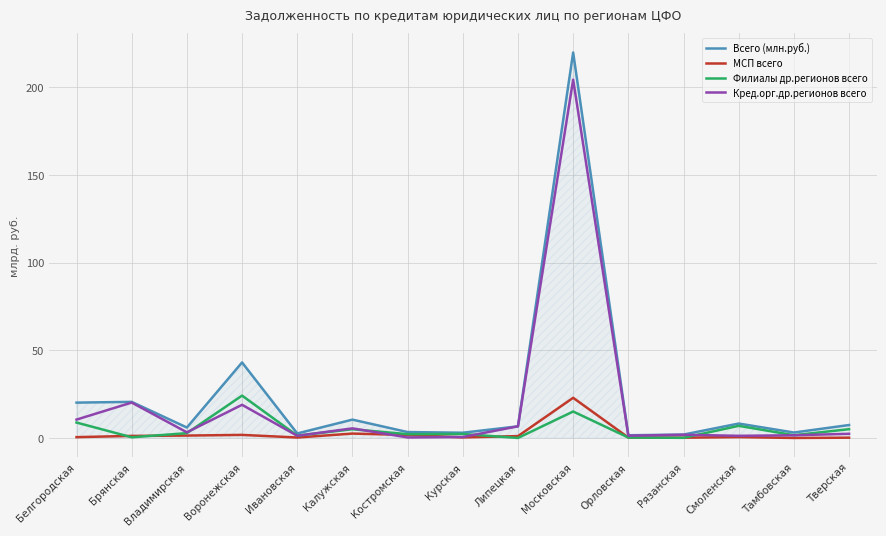

What is the spread (max minus min) of values at Брянская?

20.2